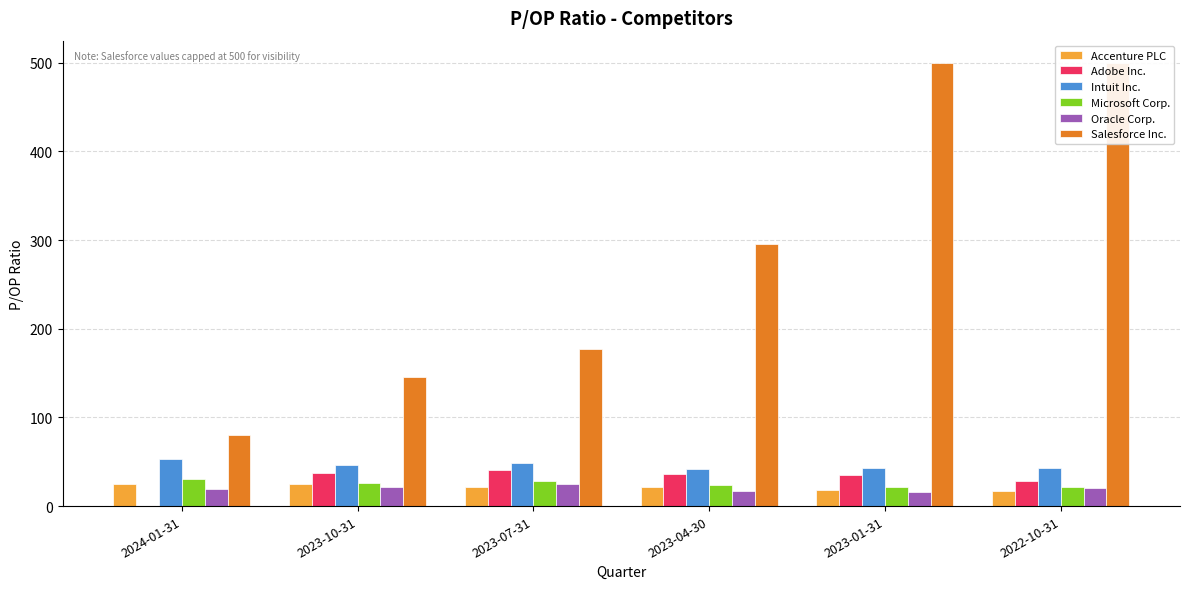

At which label does Oracle Corp. first exceed 20?

2023-10-31